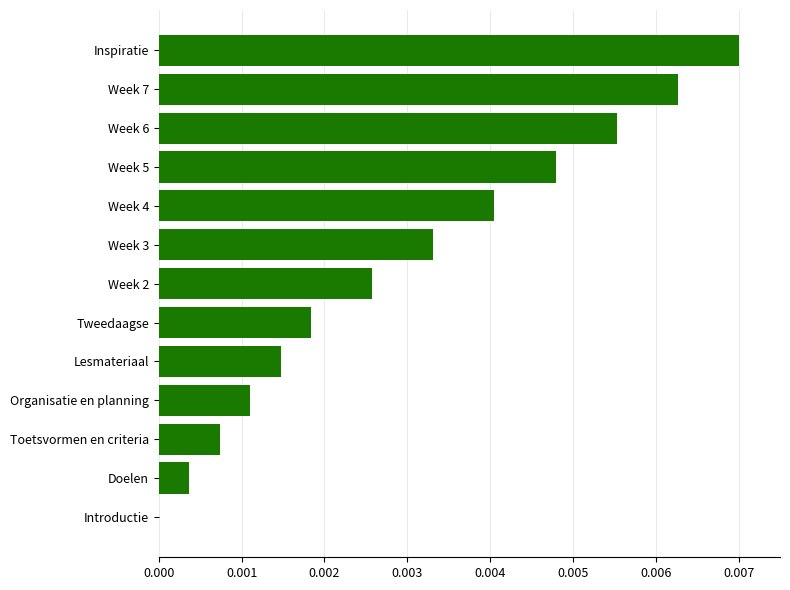

Between Tweedaagse and Organisatie en planning, which is larger?

Tweedaagse